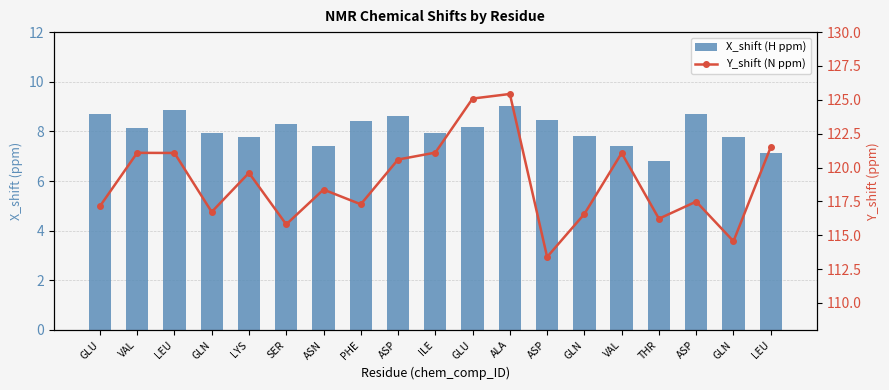

Reading right to left, what are all the values shown in this chart?

X_shift (H ppm): 7.1	7.8	8.7	6.8	7.4	7.8	8.5	9.0	8.2	7.9	8.6	8.4	7.4	8.3	7.8	8.0	8.9	8.1	8.7
Y_shift (N ppm): 121.5	114.6	117.5	116.2	121.1	116.6	113.4	125.4	125.1	121.1	120.6	117.3	118.4	115.8	119.6	116.7	121.1	121.1	117.1